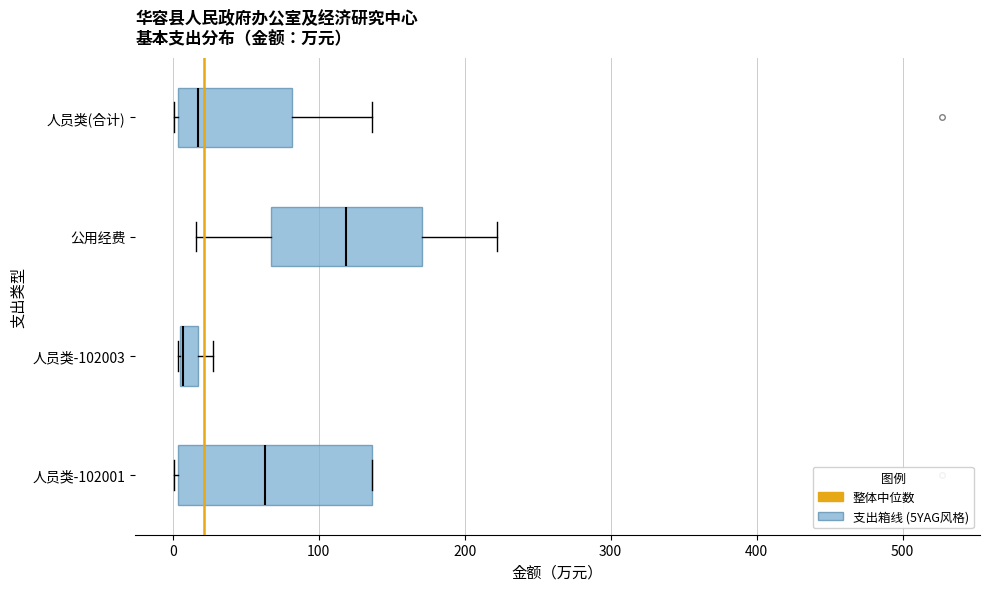

Where does the median line of the box for 公用经费 sit on the x-axis? The values are not printed on the chart, so give them approximately, as read against the axis.

120